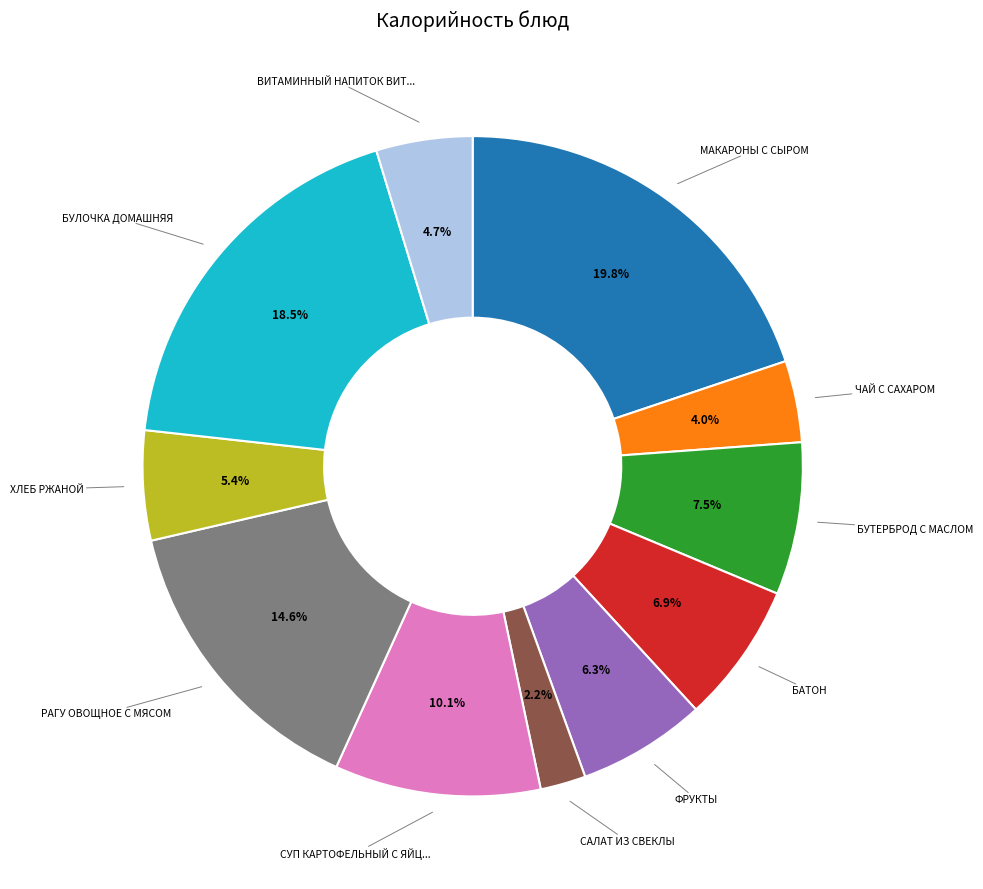

Is there any slice that represents more than half of the pie?

No